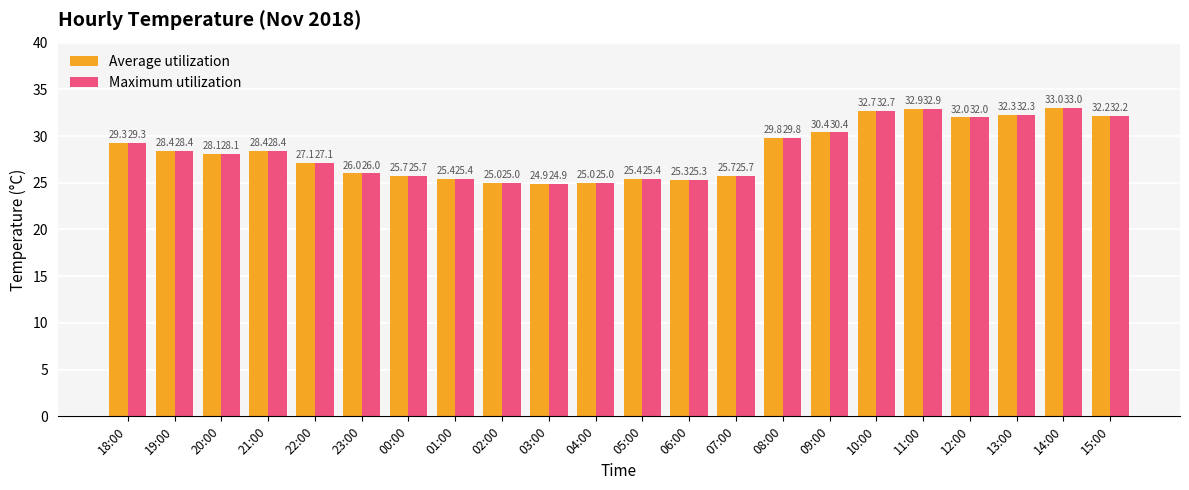

The Average utilization series shows 15.5 at 00:00. True or false?

False